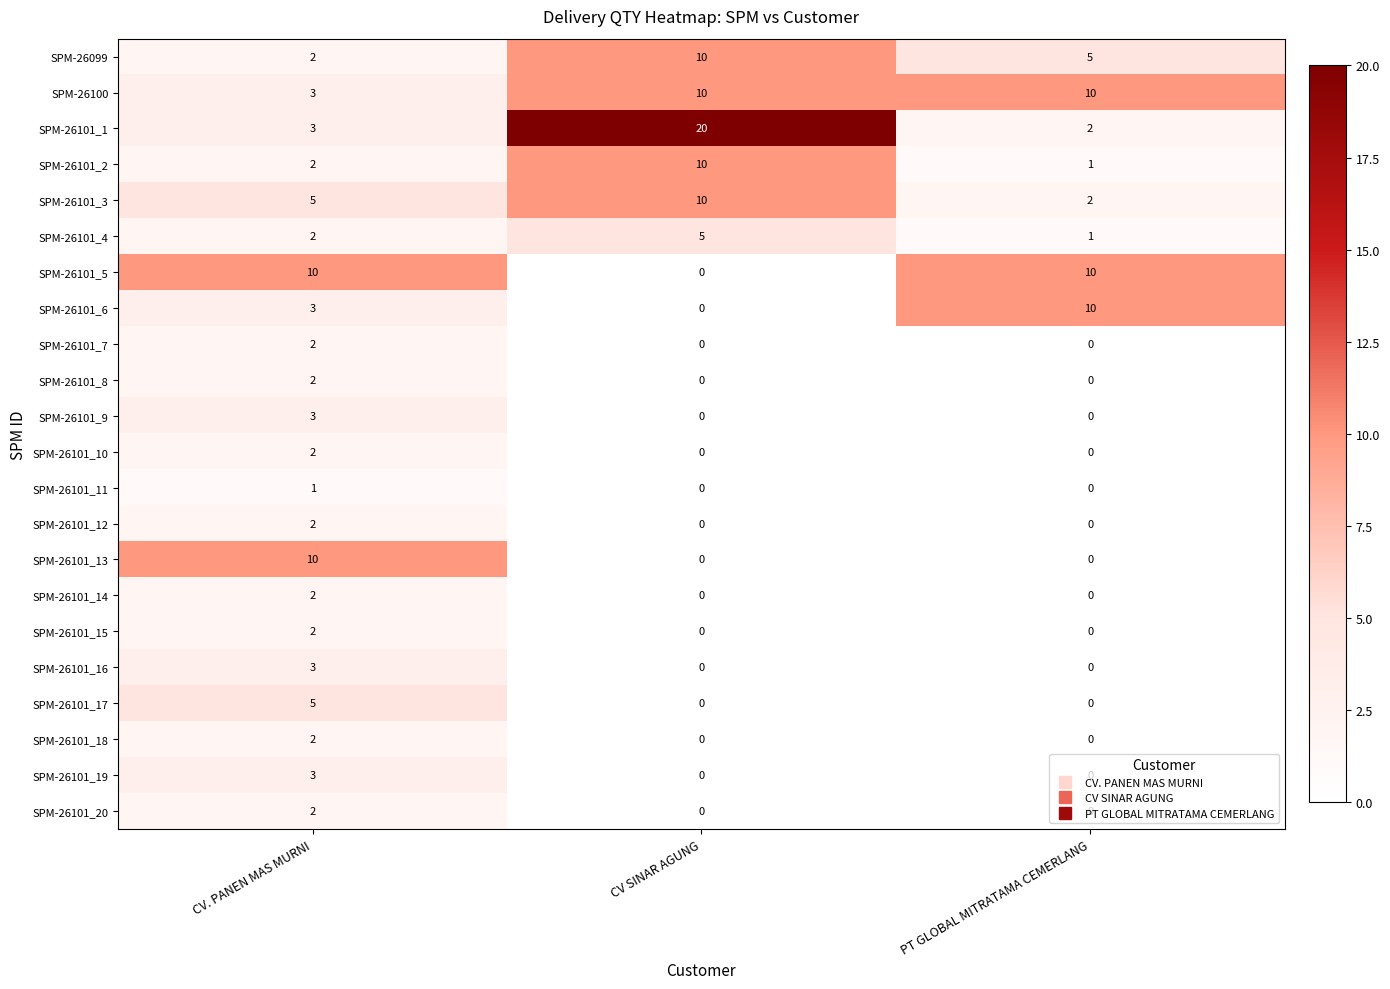

Which series has the largest total across all categories?

SPM-26101_1